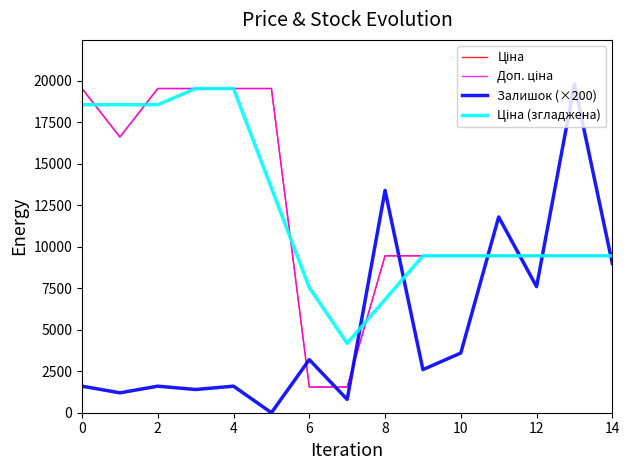

What is the greatest value displayed?

19800.0